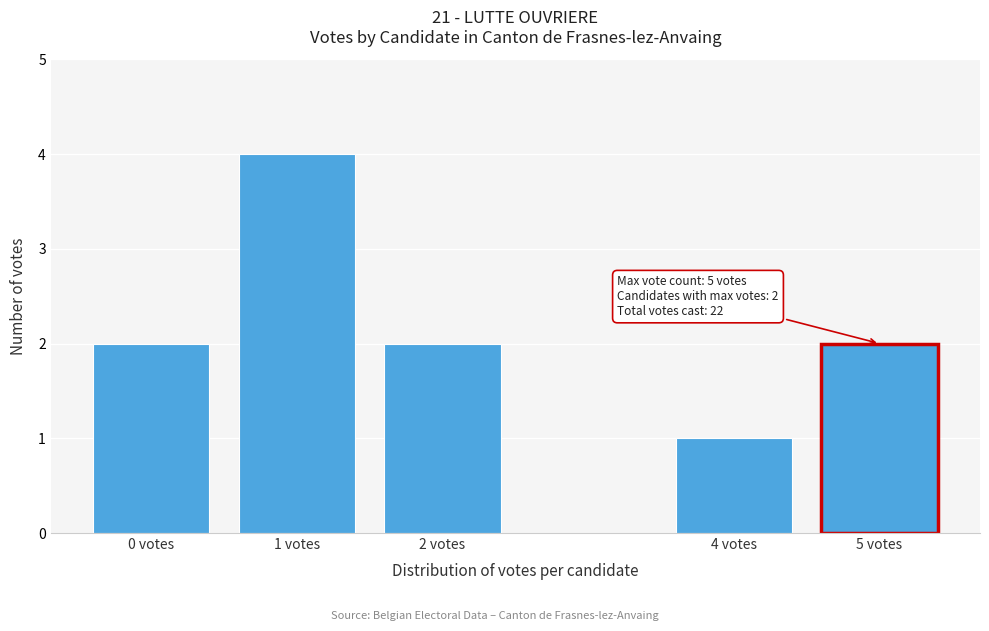

Reading left to right, extract all data points from this chart.

0 votes=2	1 votes=4	2 votes=2	4 votes=1	5 votes=2